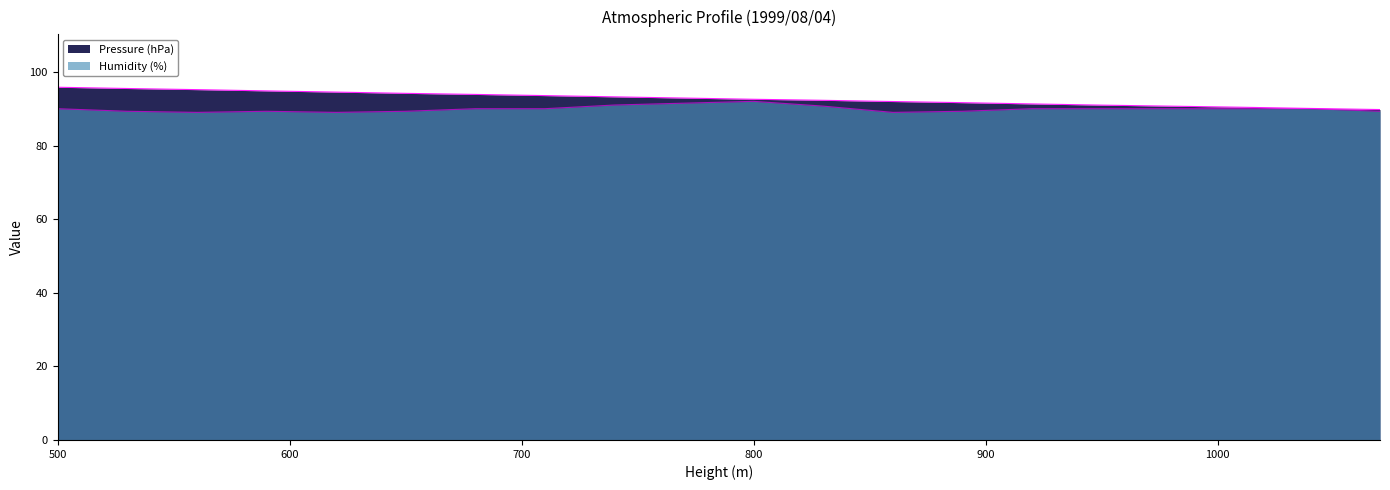

Rank the series by their maximum value, from lowest to highest.

Humidity (%), Pressure (hPa)